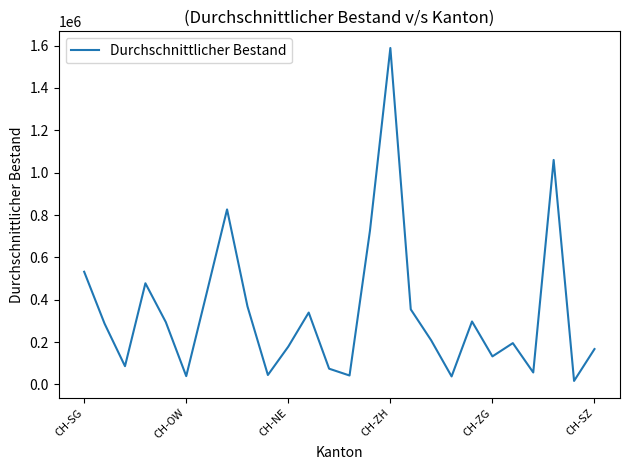

What is the greatest value displayed?

1588709